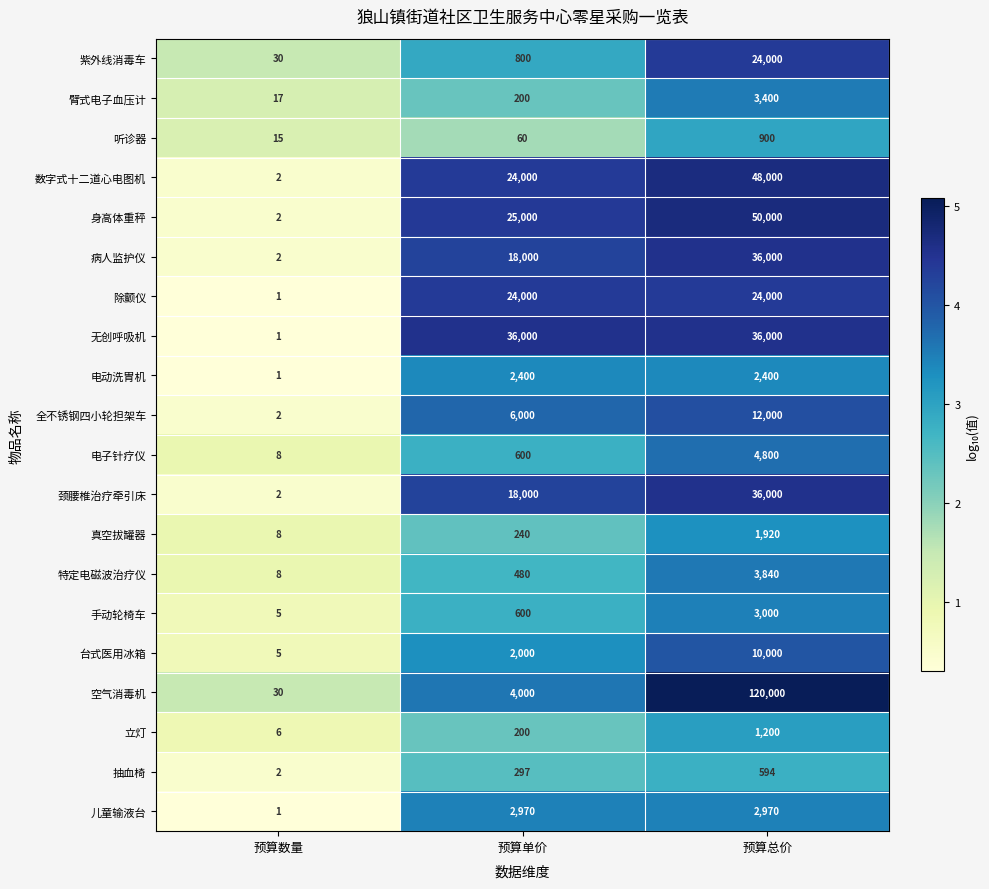

What is the sum of all 电子针疗仪 values?

5408